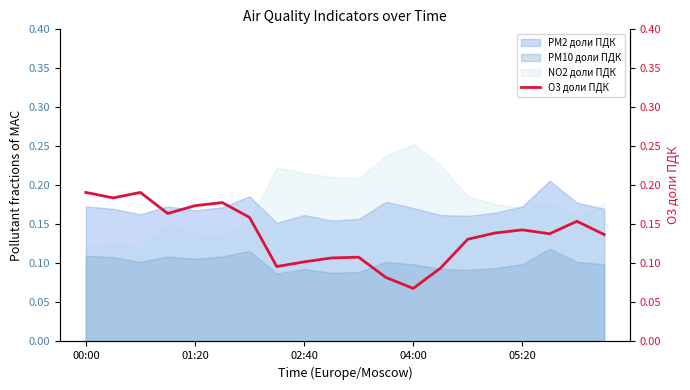

True or false: the data shows 0.1 at 13.

False